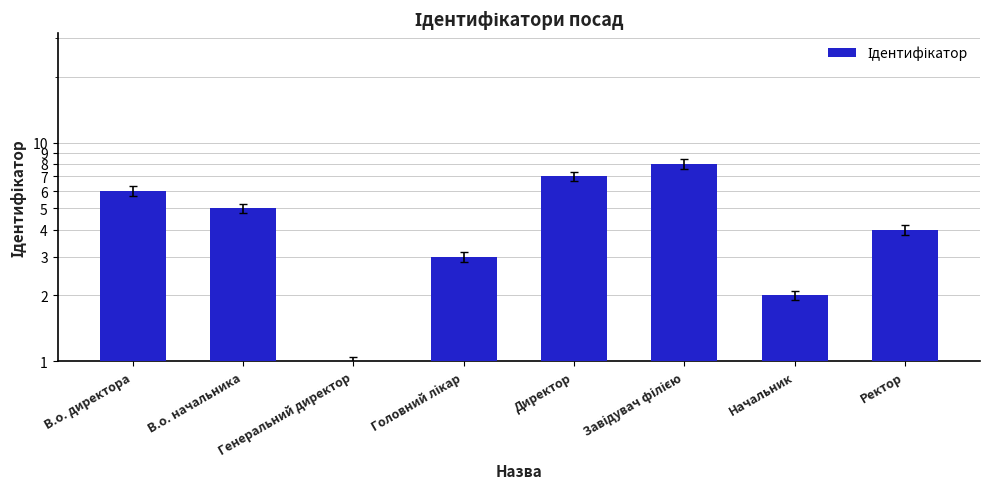

What is the maximum value shown in the chart?

8